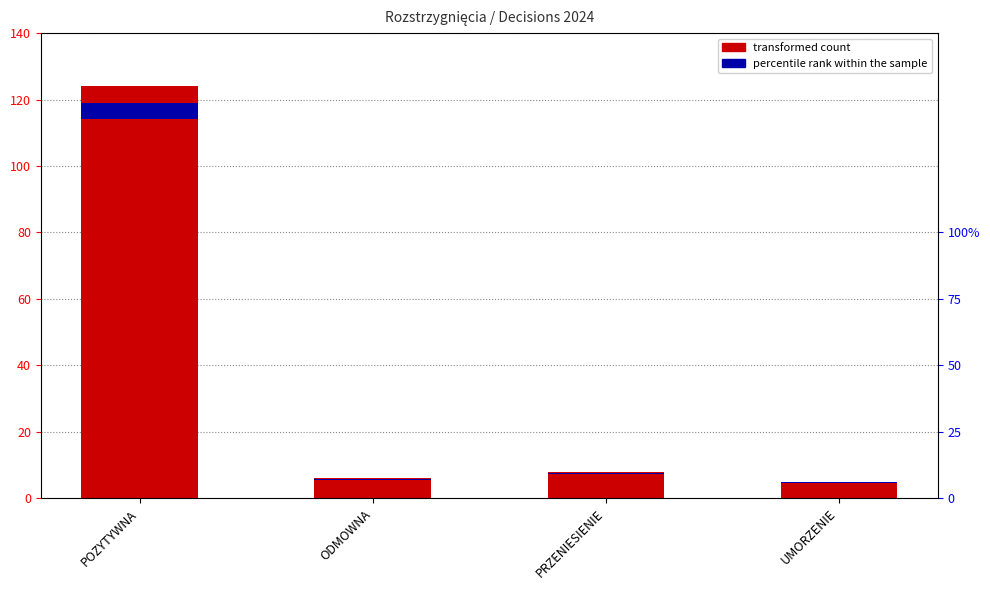

What is the change in value from POZYTYWNA to ODMOWNA?

-118